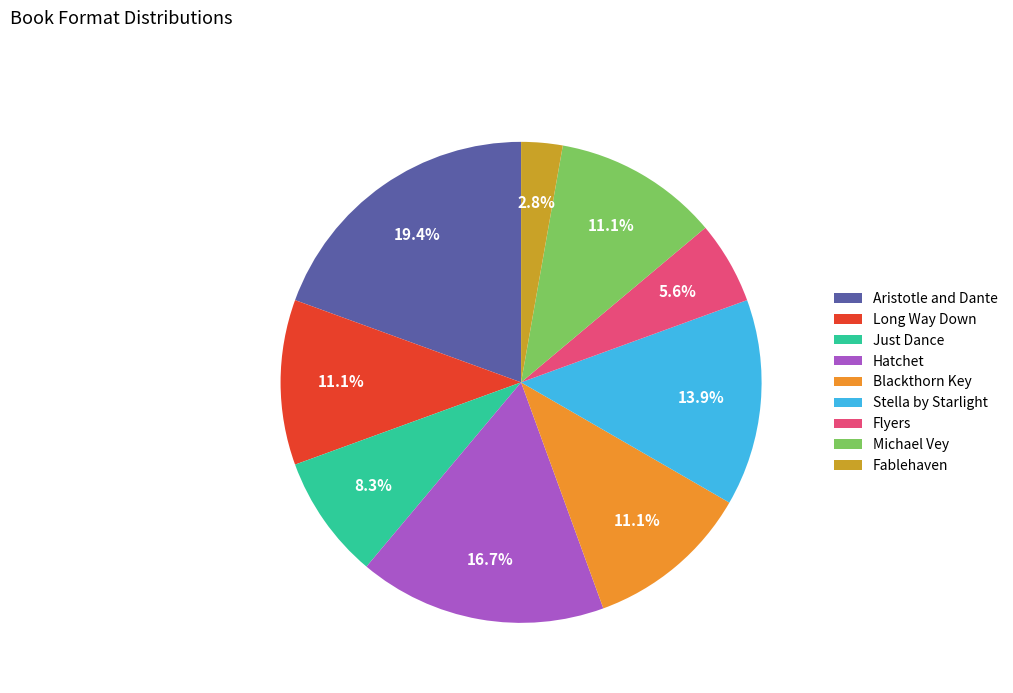

To the nearest percent, what percentage of the pie is Hatchet?

17%